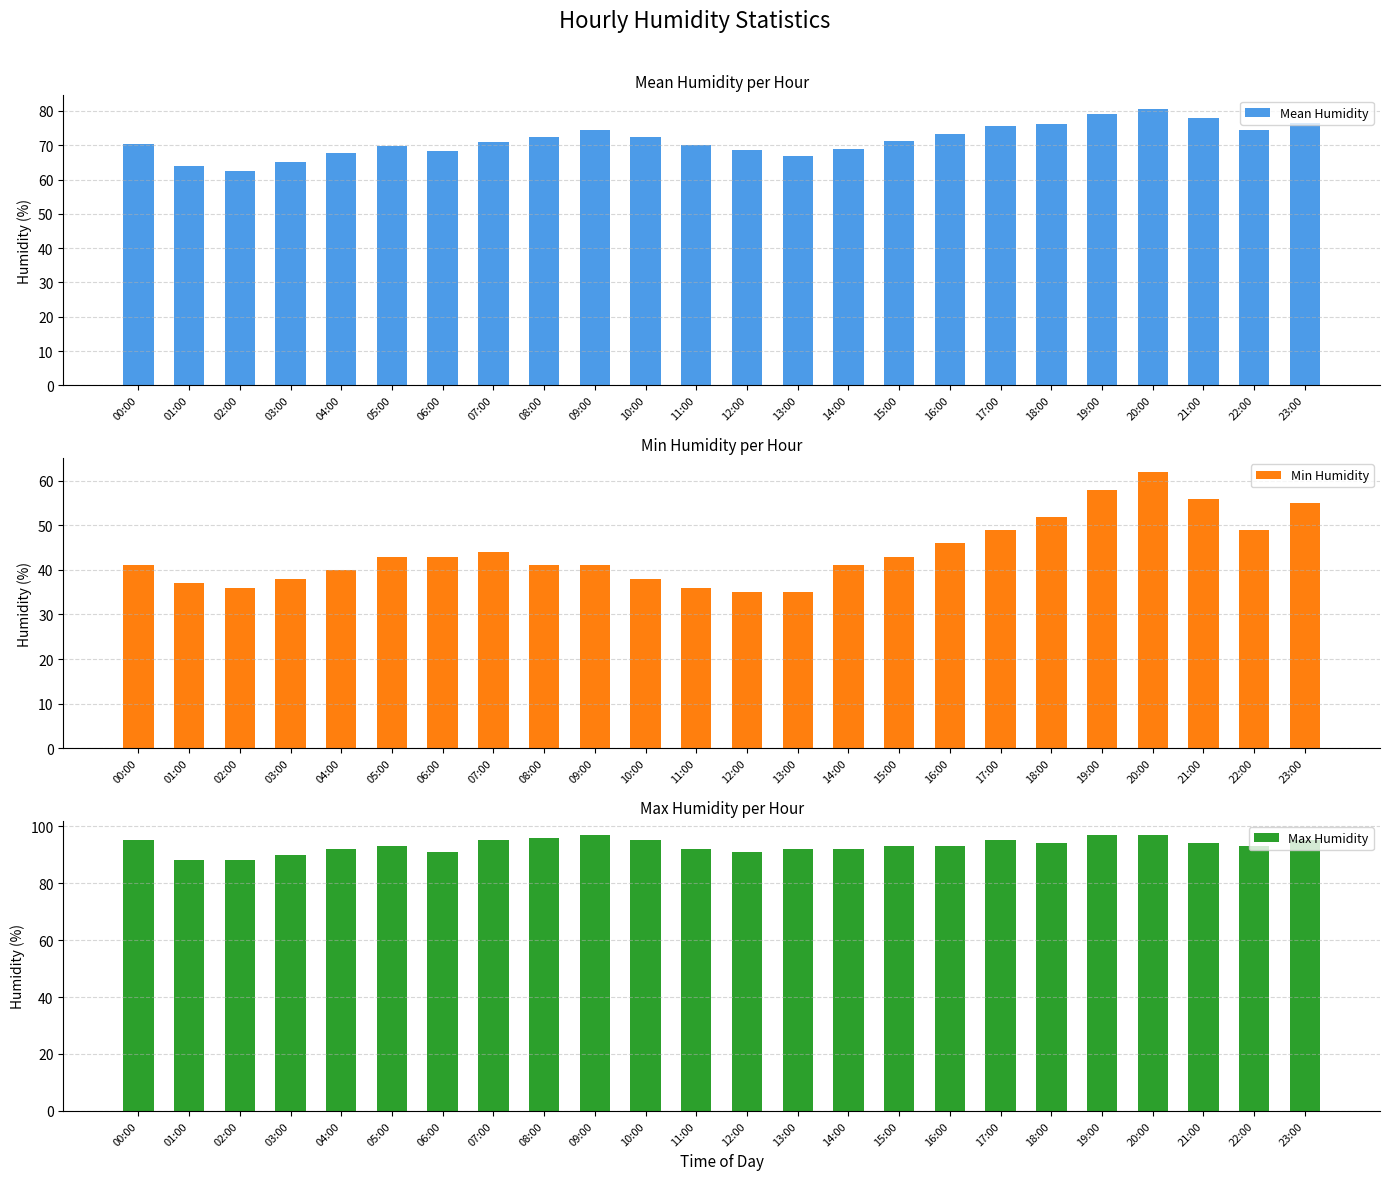

What is the label of the 20th bar from the right?

04:00